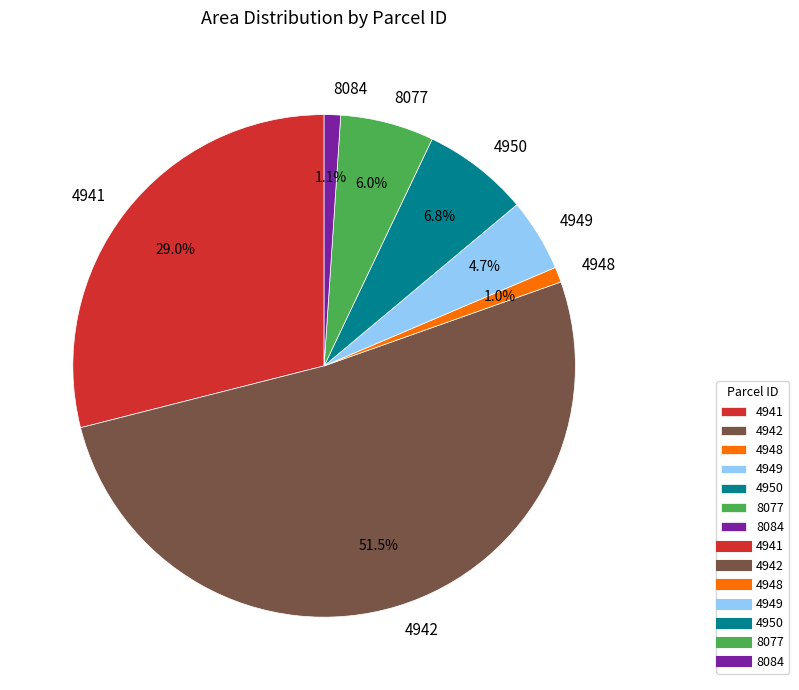

True or false: 4948 accounts for 1% of the total.

True